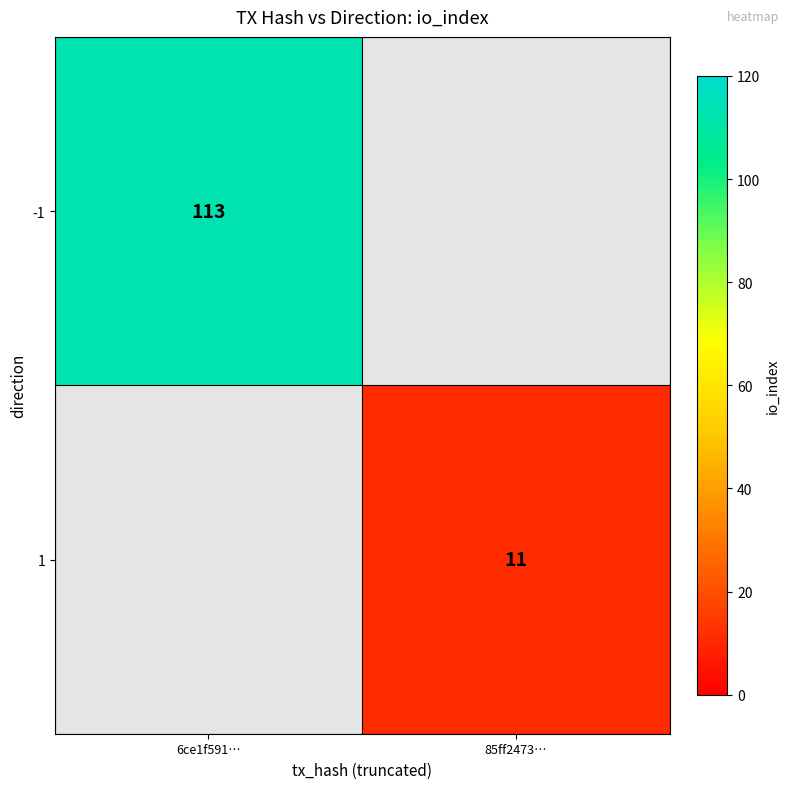

The -1 series shows 113 at 6ce1f591…. True or false?

True